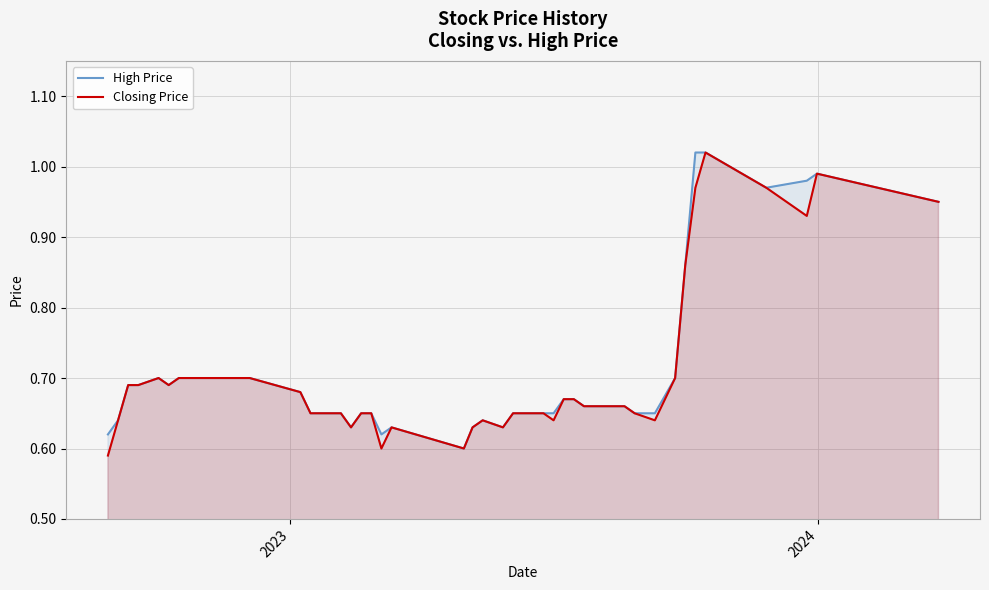

True or false: Closing Price and High Price intersect in this chart.

False